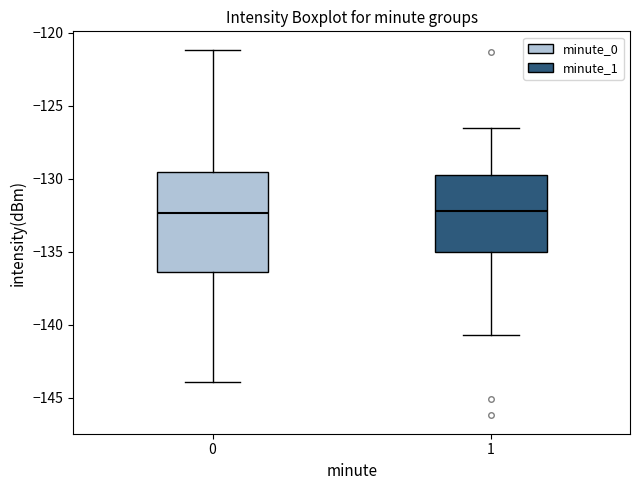

Where is the upper edge of the box at x = 0 on the y-axis? The values are not printed on the chart, so give them approximately, as read against the axis.

-129.5